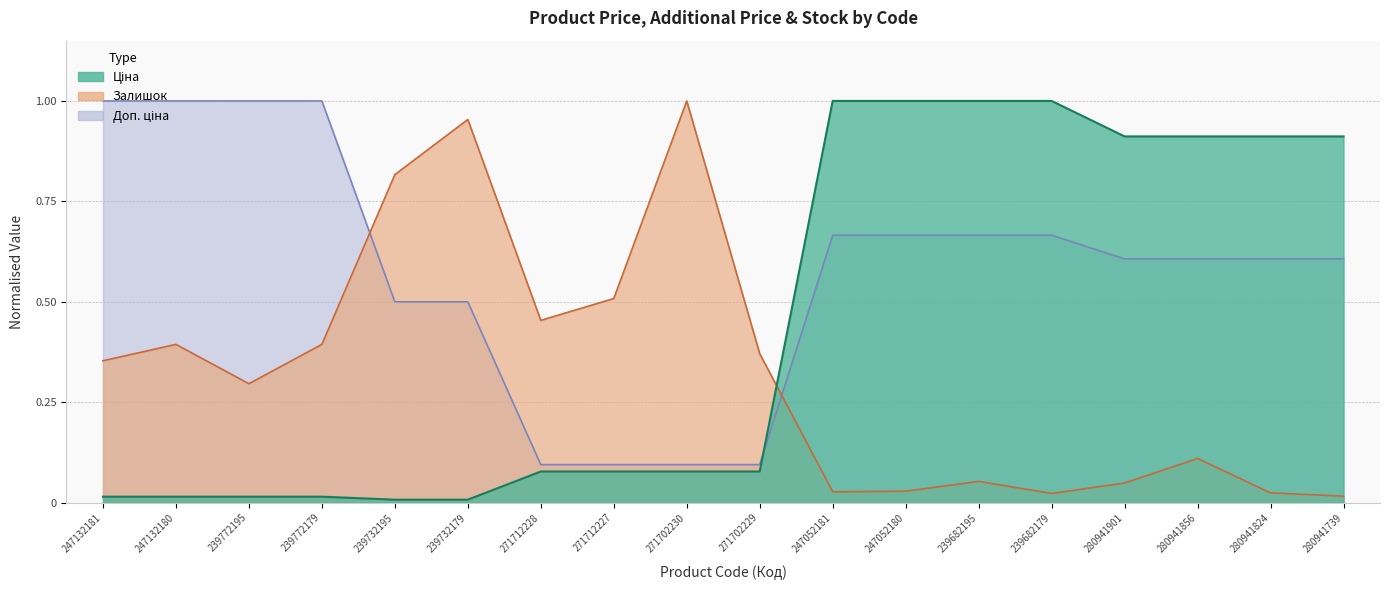

Reading left to right, what are all the values shown in this chart?

Ціна: 0.0	0.0	0.0	0.0	0.0	0.0	0.1	0.1	0.1	0.1	1.0	1.0	1.0	1.0	0.9	0.9	0.9	0.9
Доп. ціна: 1.0	1.0	1.0	1.0	0.5	0.5	0.1	0.1	0.1	0.1	0.7	0.7	0.7	0.7	0.6	0.6	0.6	0.6
Залишок: 0.4	0.4	0.3	0.4	0.8	1.0	0.5	0.5	1.0	0.4	0.0	0.0	0.1	0.0	0.0	0.1	0.0	0.0